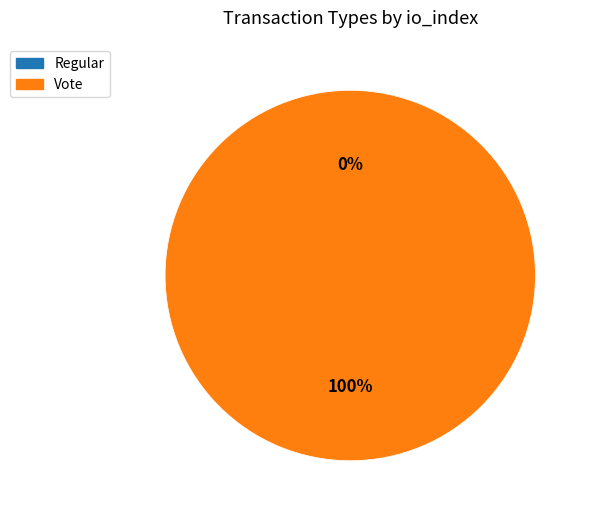

What is the change in value from Regular to Vote?

+3